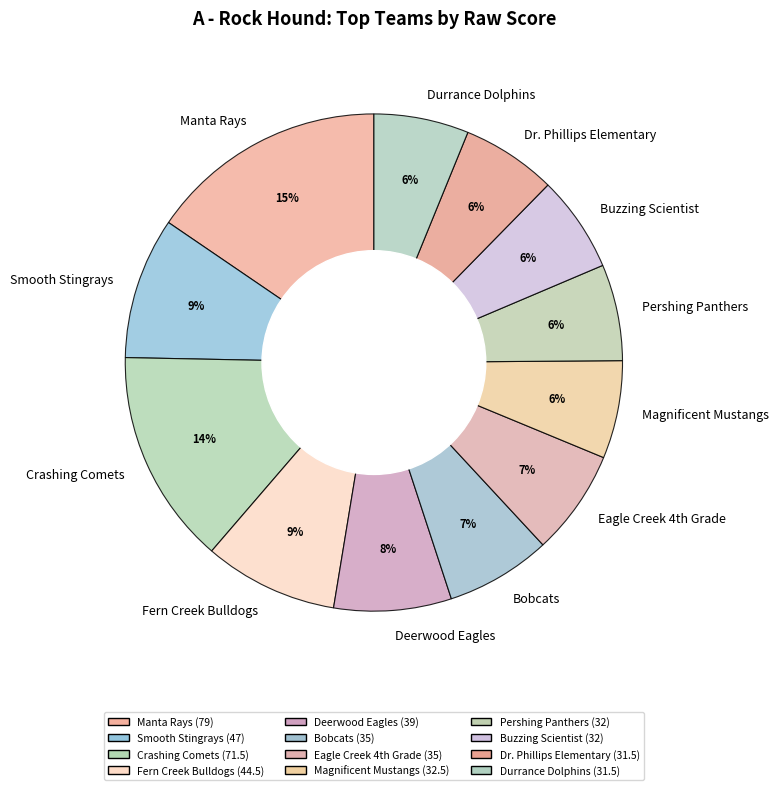

Does any single category account for the majority?

No